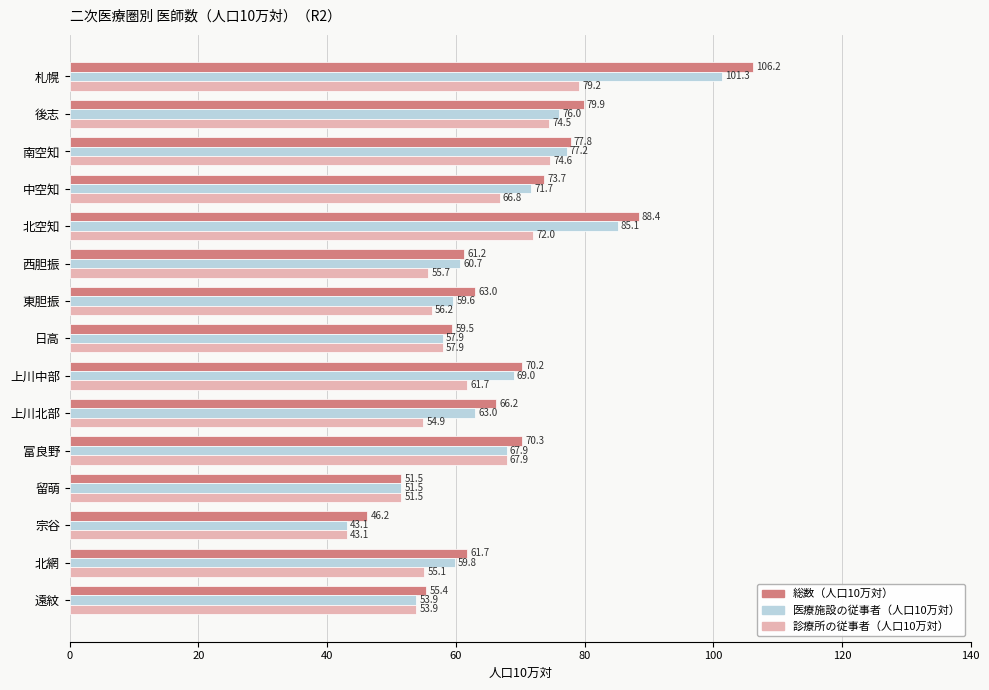

Which series has the largest total across all categories?

総数（人口10万対）